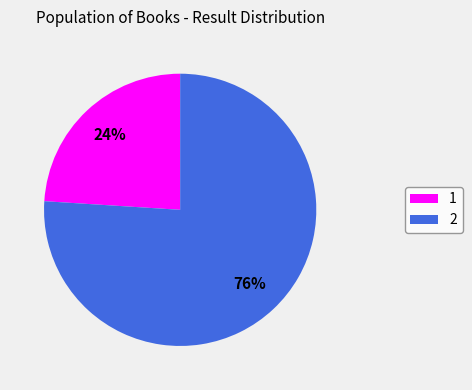

Approximately how many times larger is the value at 2 compared to 1?

3.2